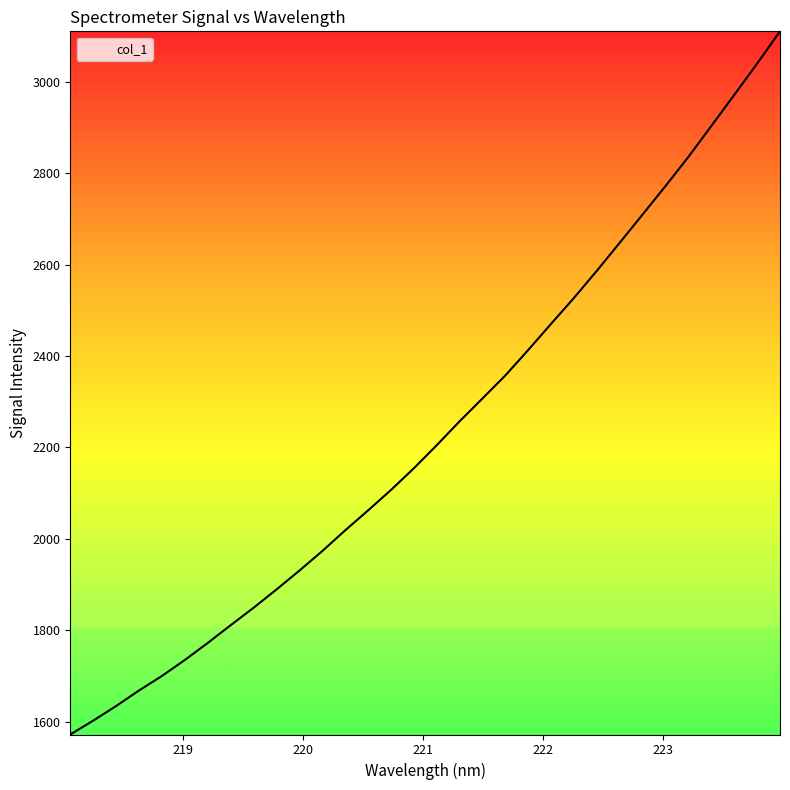

What is the minimum value shown in the chart?

1571.6